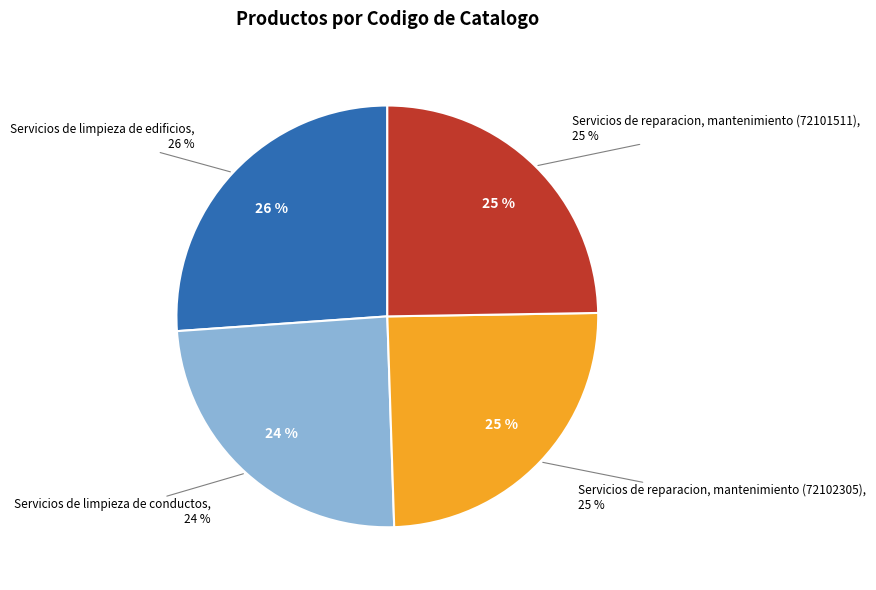

Combined, what portion of the pie is Servicios de reparacion, mantenimiento (72102305) and Servicios de limpieza de edificios?

50.9%